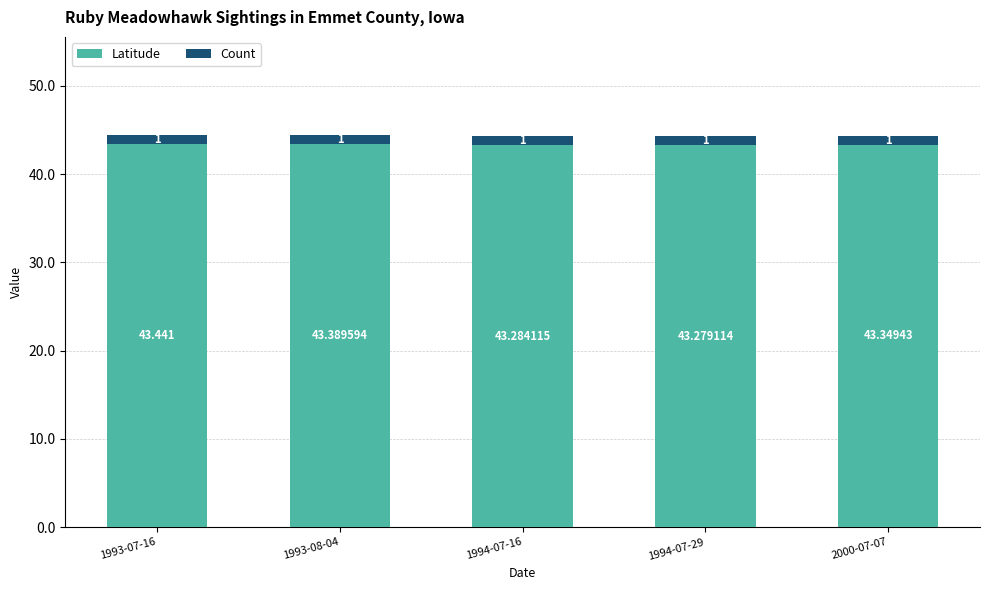

What is the sum of all Latitude values?

216.7